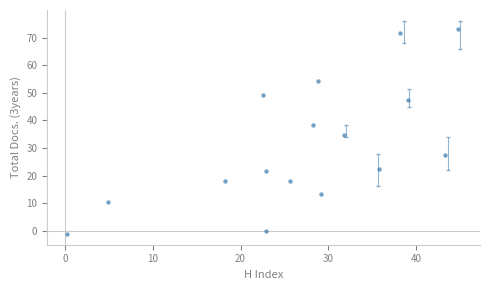

What is the range of Y values (max minus min)?

74.4